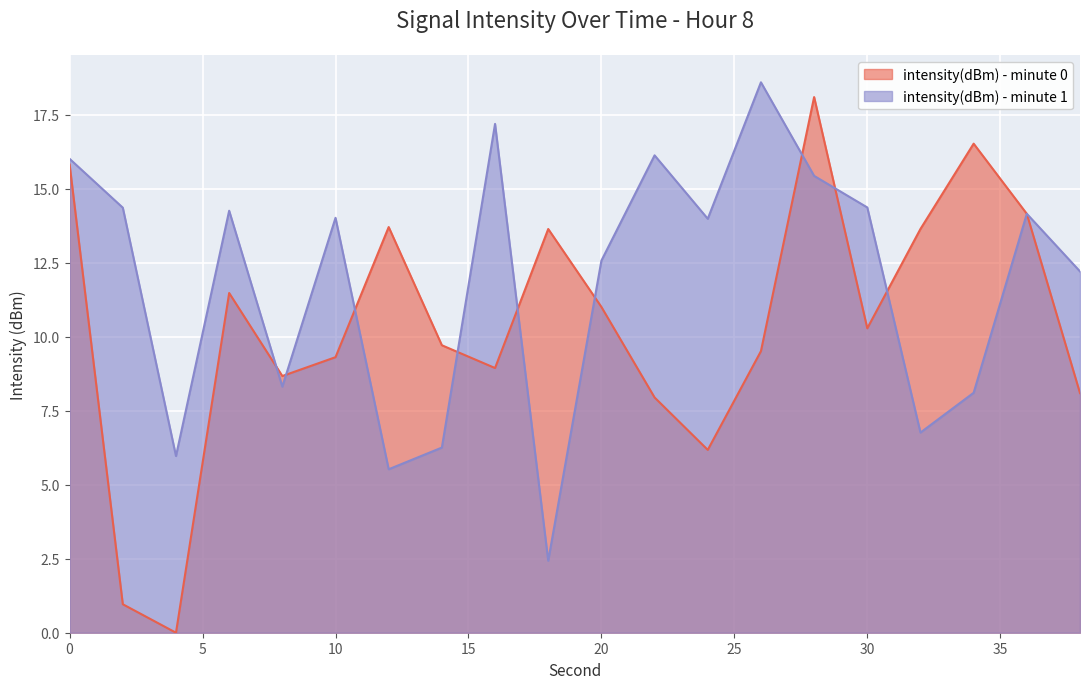

The value of intensity(dBm) - minute 1 at 22 is 8.1. True or false?

False